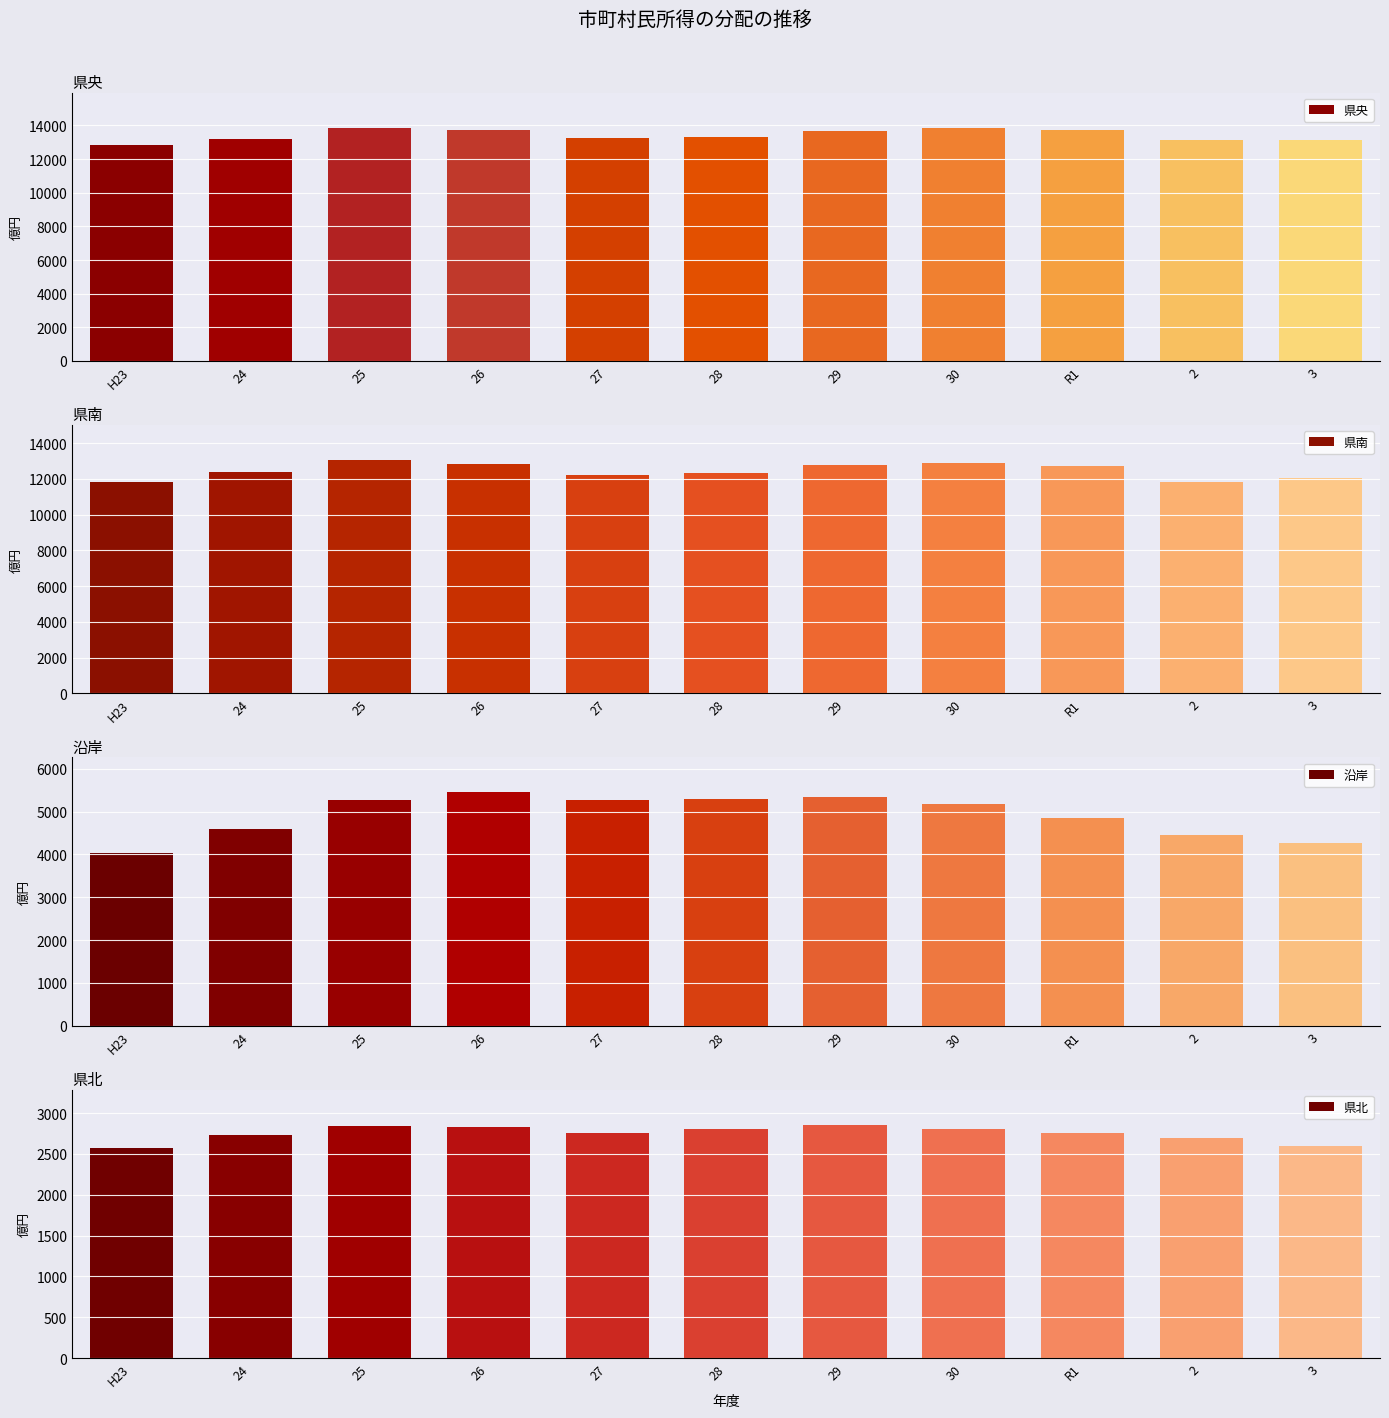

Between 24 and H23, which is larger?

24